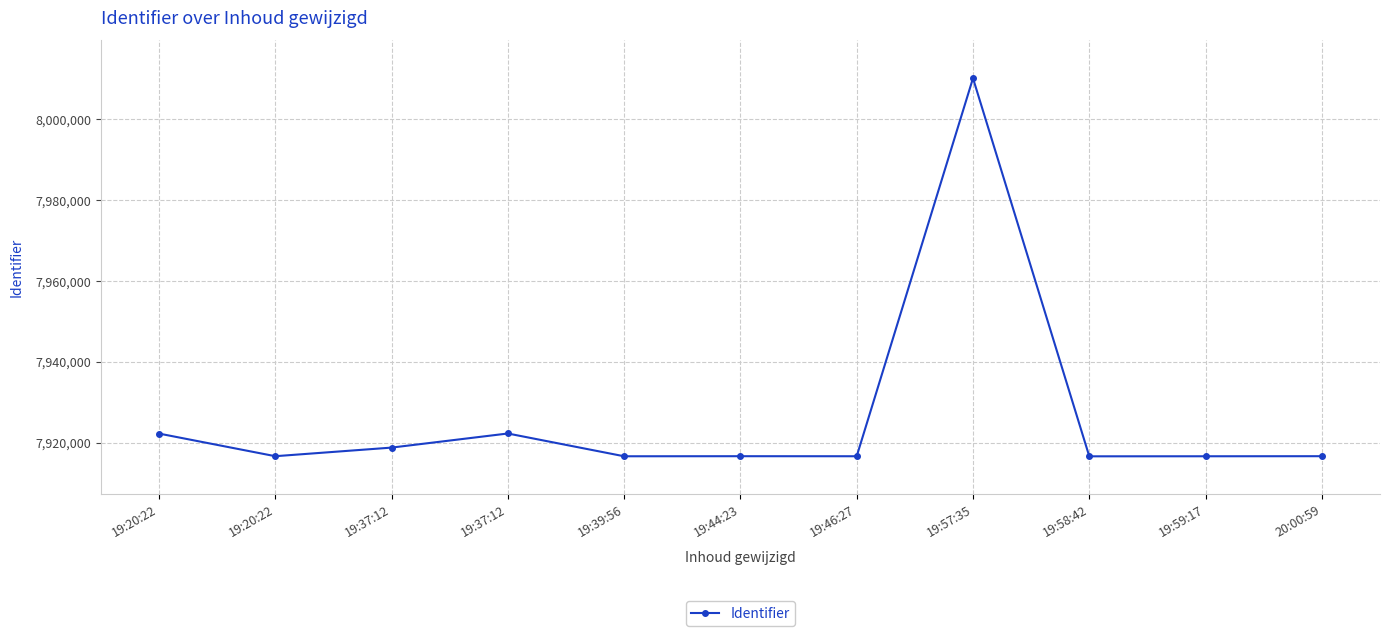

Where is the data nearest to the value 7963403?

19:37:12